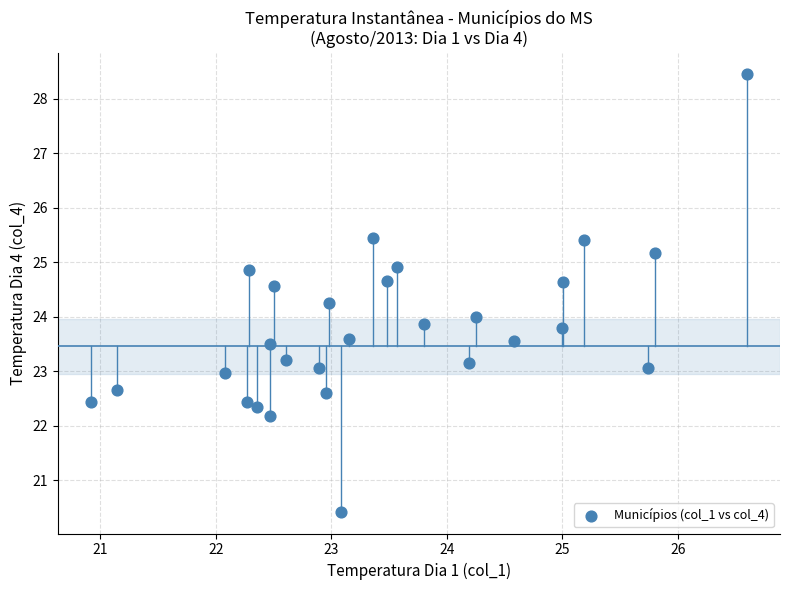

What is the range of Y values (max minus min)?

8.0